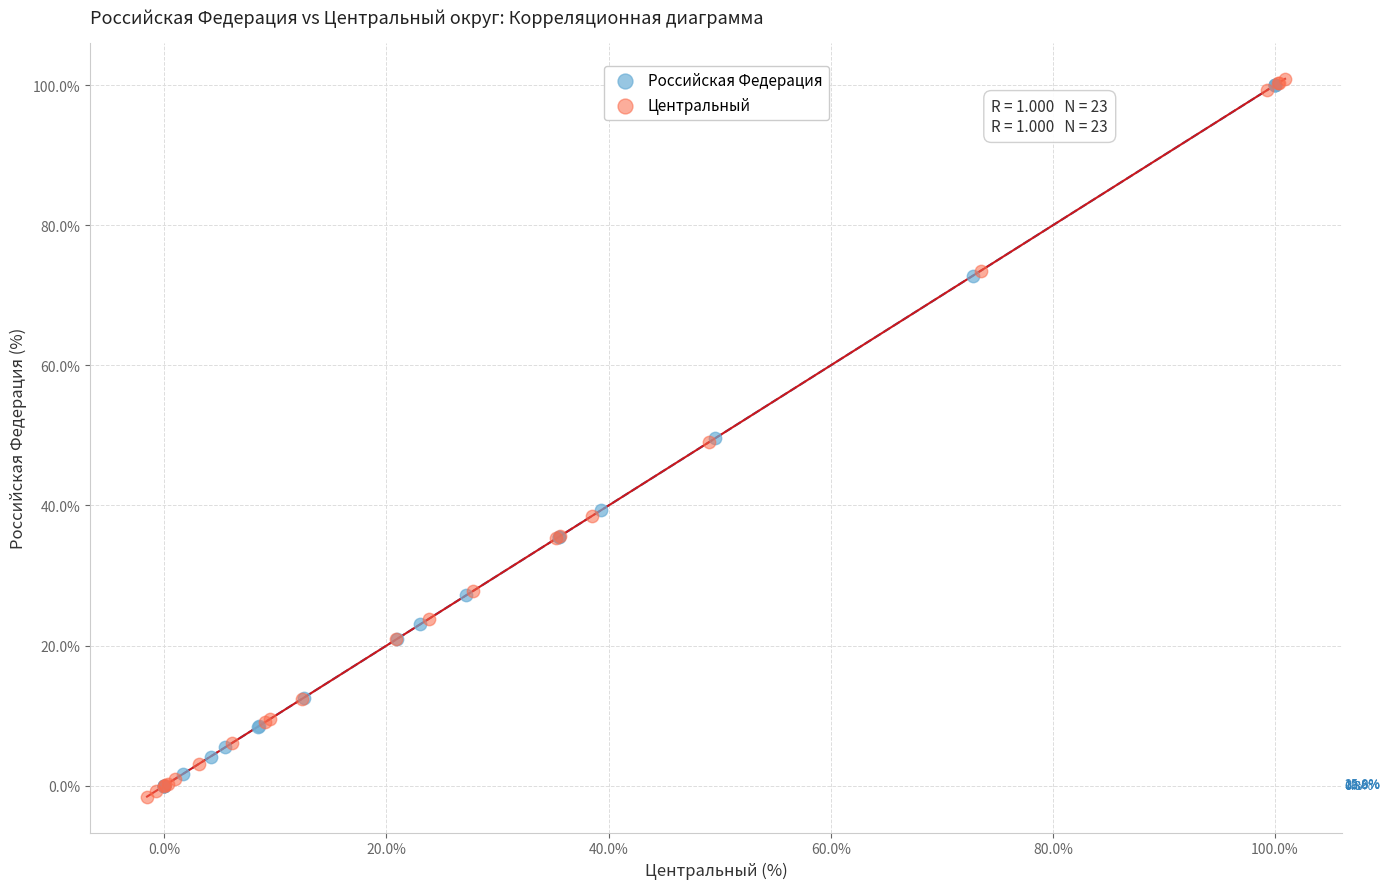

Which series reaches the maximum Y coordinate?

Центральный